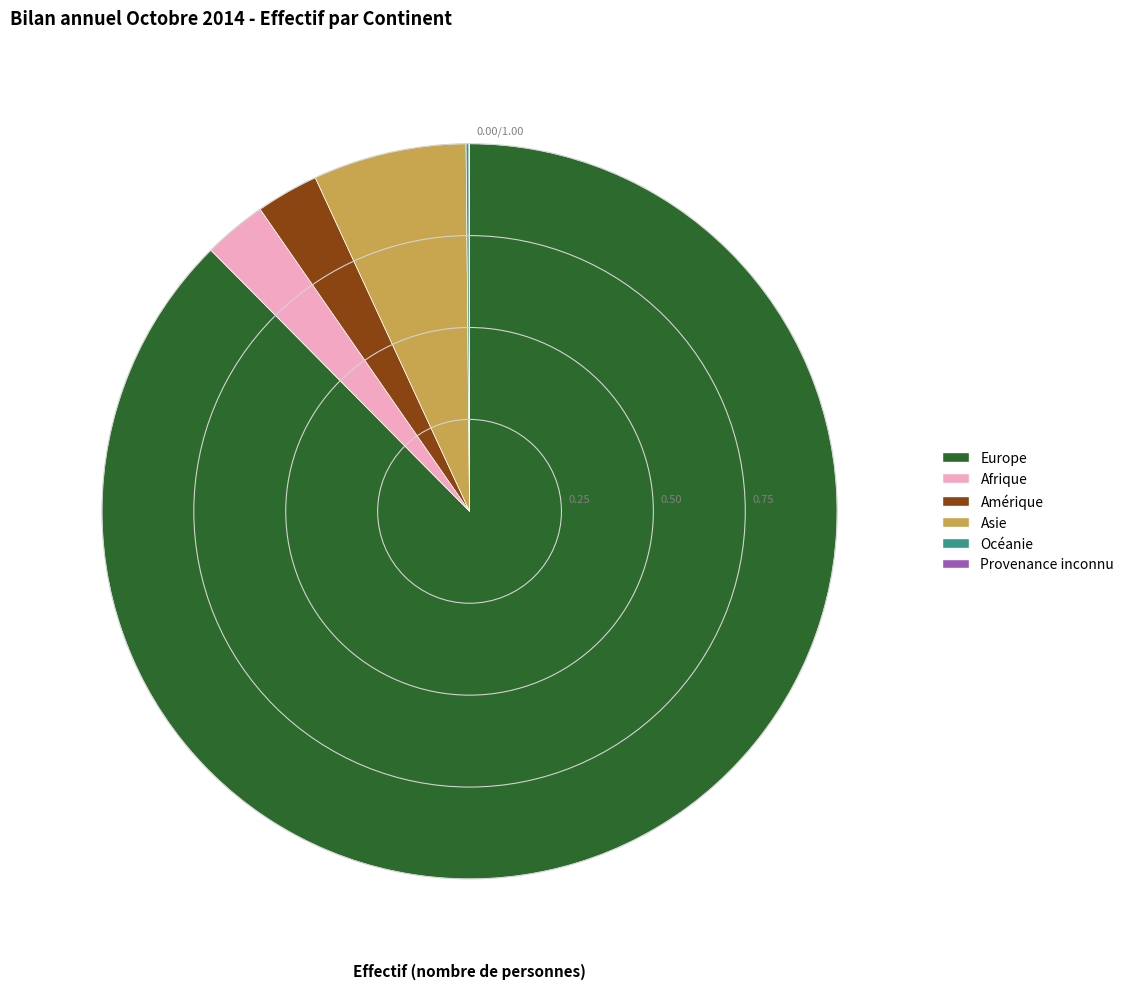

Does Asie account for over 50% of the chart?

No